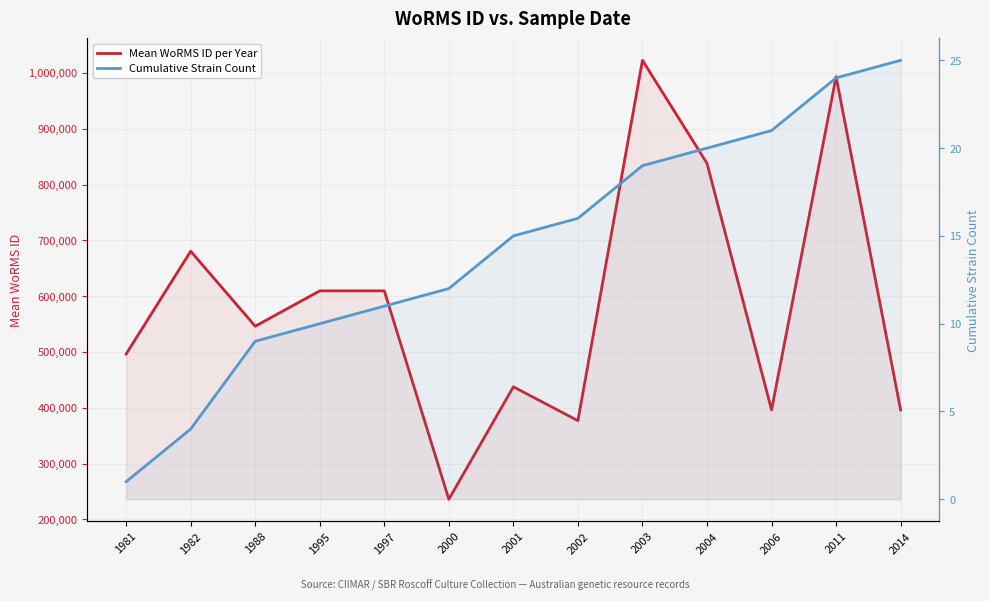

At how many categories does at least one series exceed 767375?

3